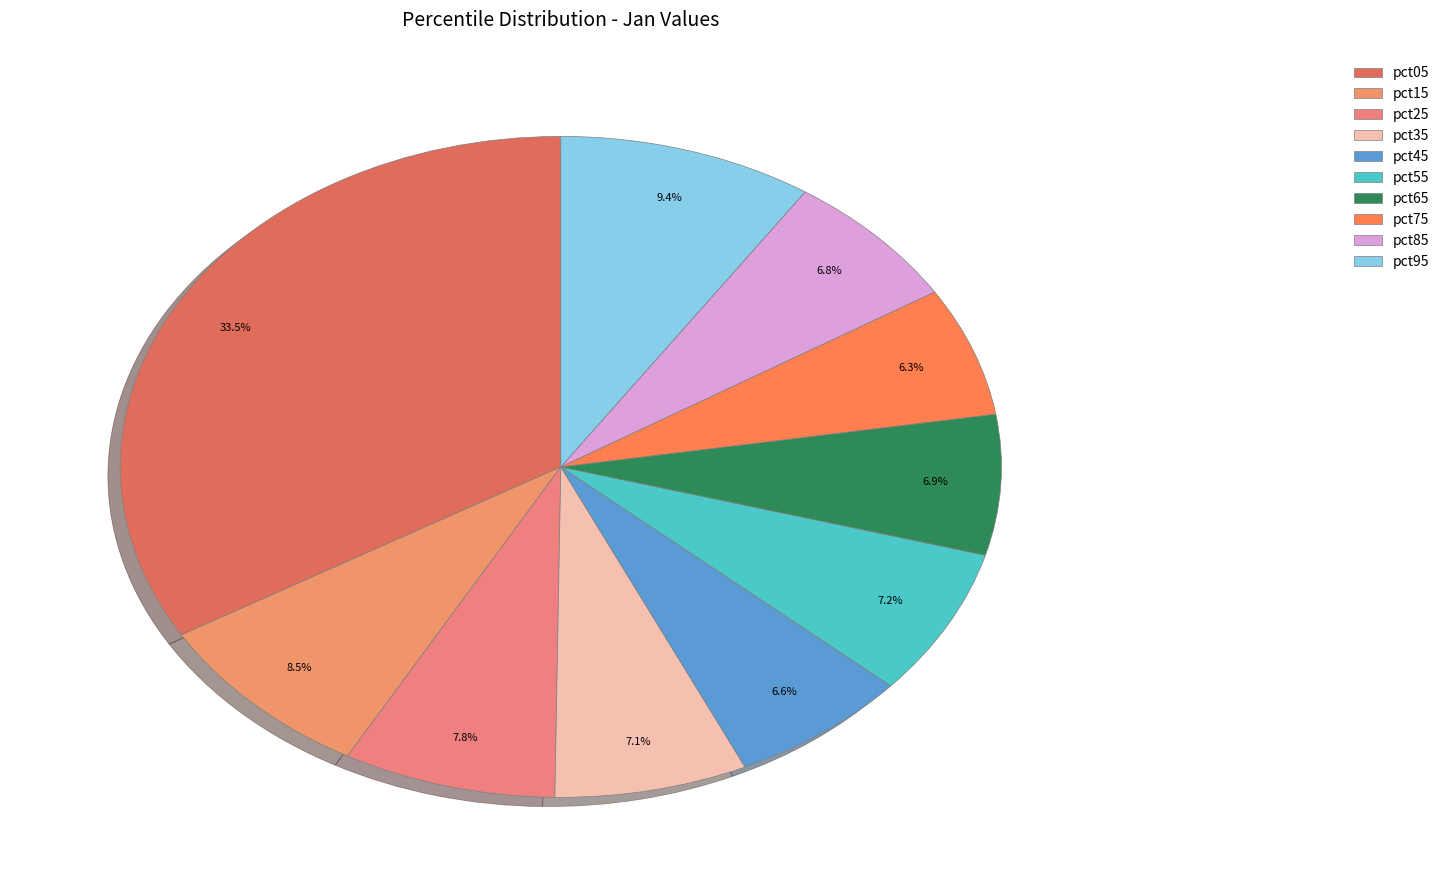

Which has a higher value, pct05 or pct75?

pct05